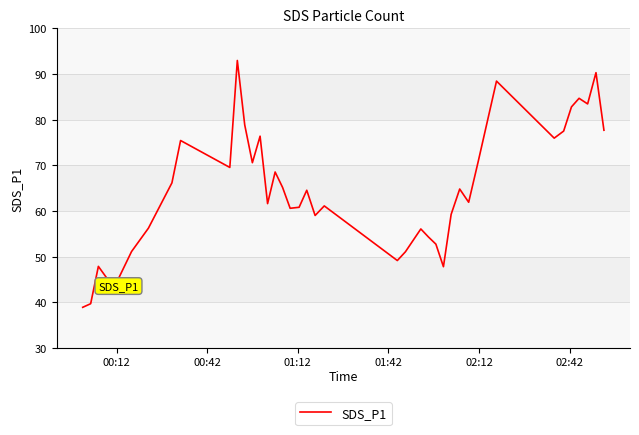

What is the maximum value shown in the chart?

93.0